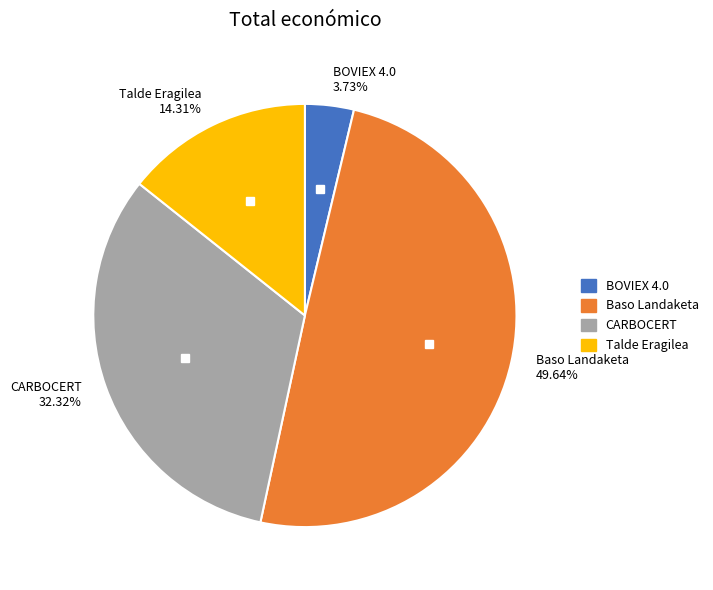

Does CARBOCERT 32.32% represent more than half of the total?

No